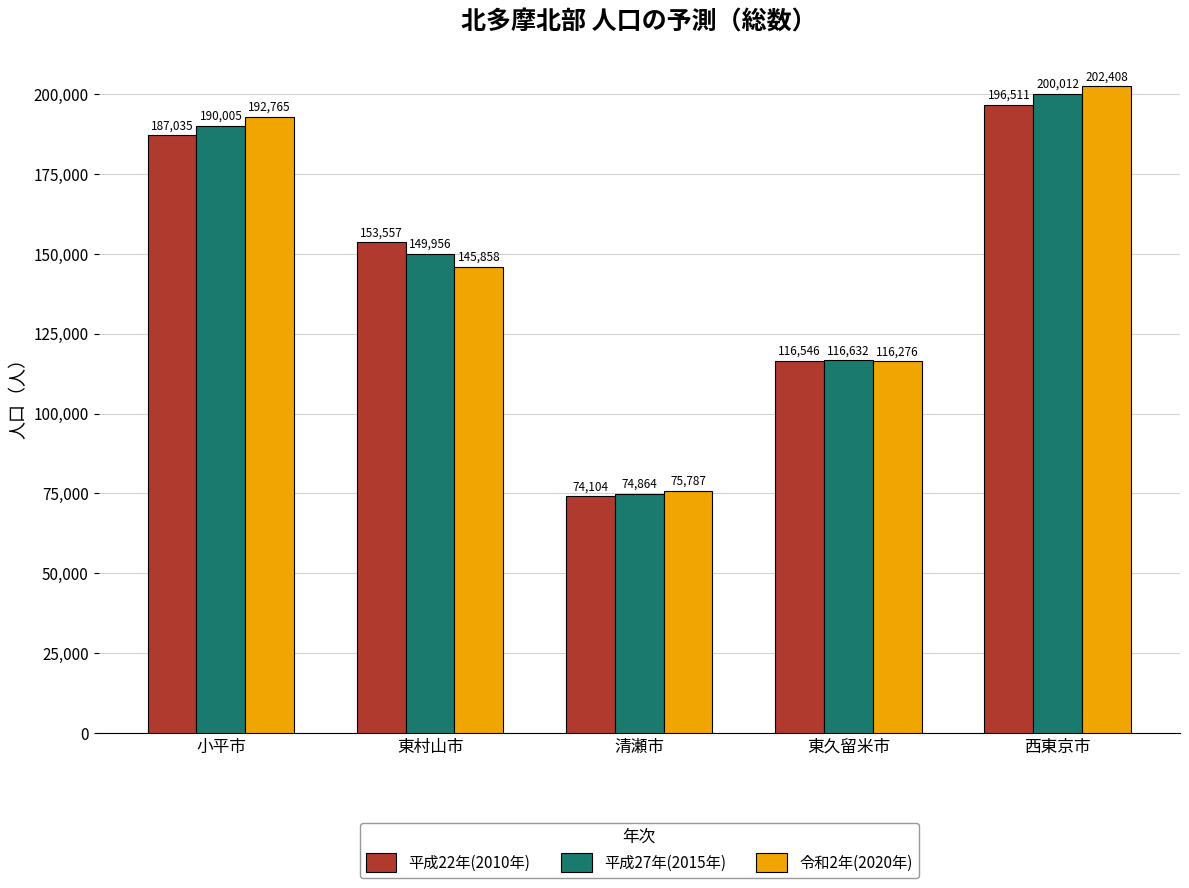

Are the bars grouped side by side (vs. stacked)?

Yes